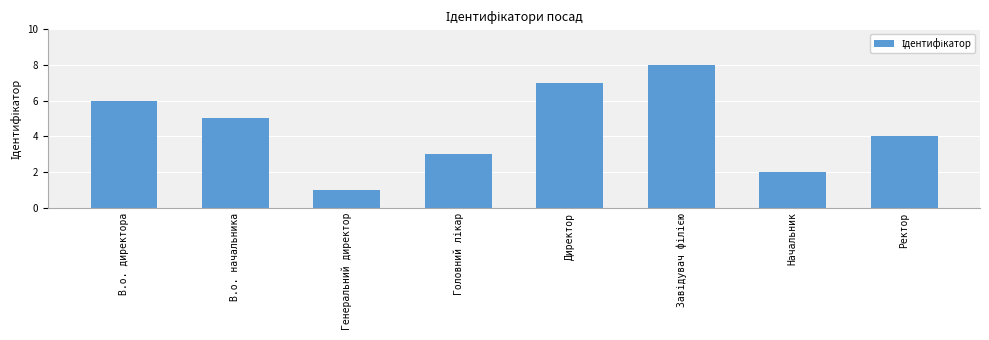

Which has a higher value, Начальник or В.о. начальника?

В.о. начальника